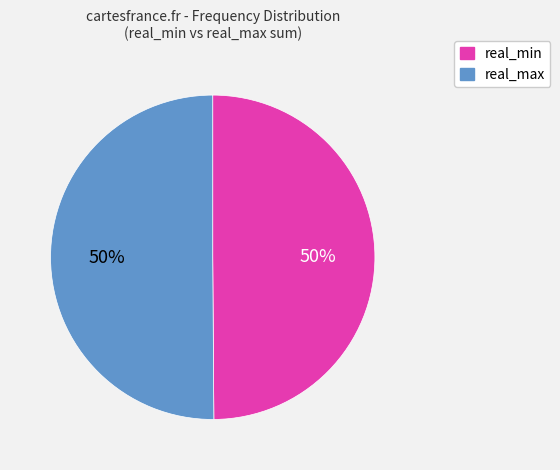

The real_max slice represents 63% of the pie. True or false?

False